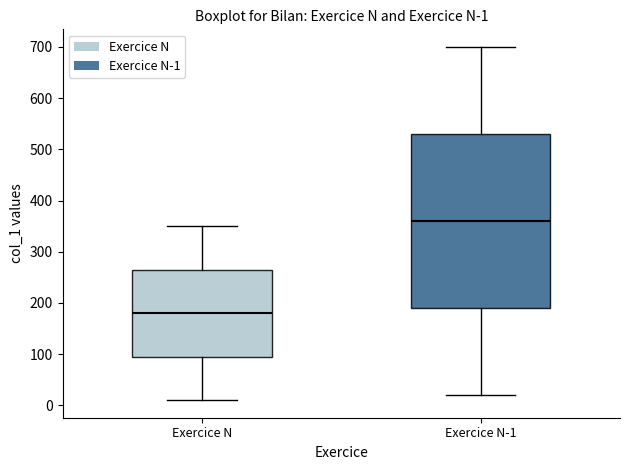

Which box is the tallest, from its lower edge to its upper edge?

Exercice N-1